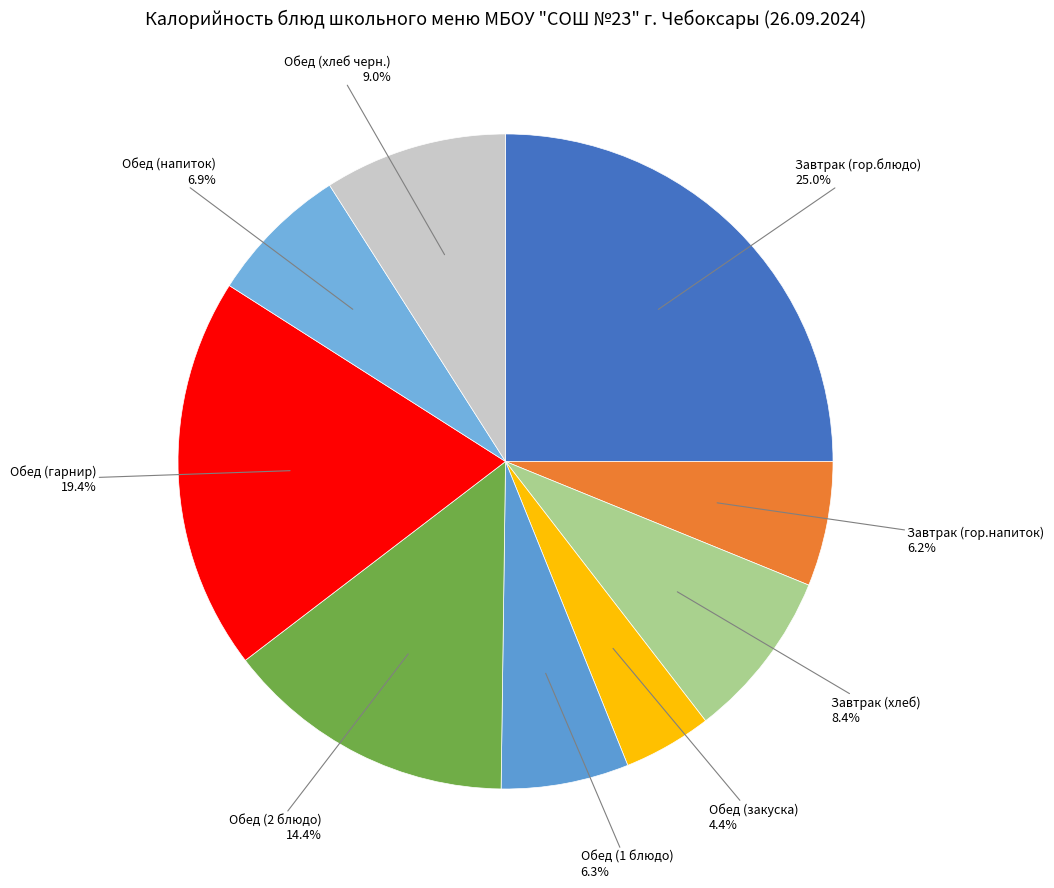

Do Обед (гарнир) and Завтрак (гор.блюдо) together represent more than half of the pie?

No